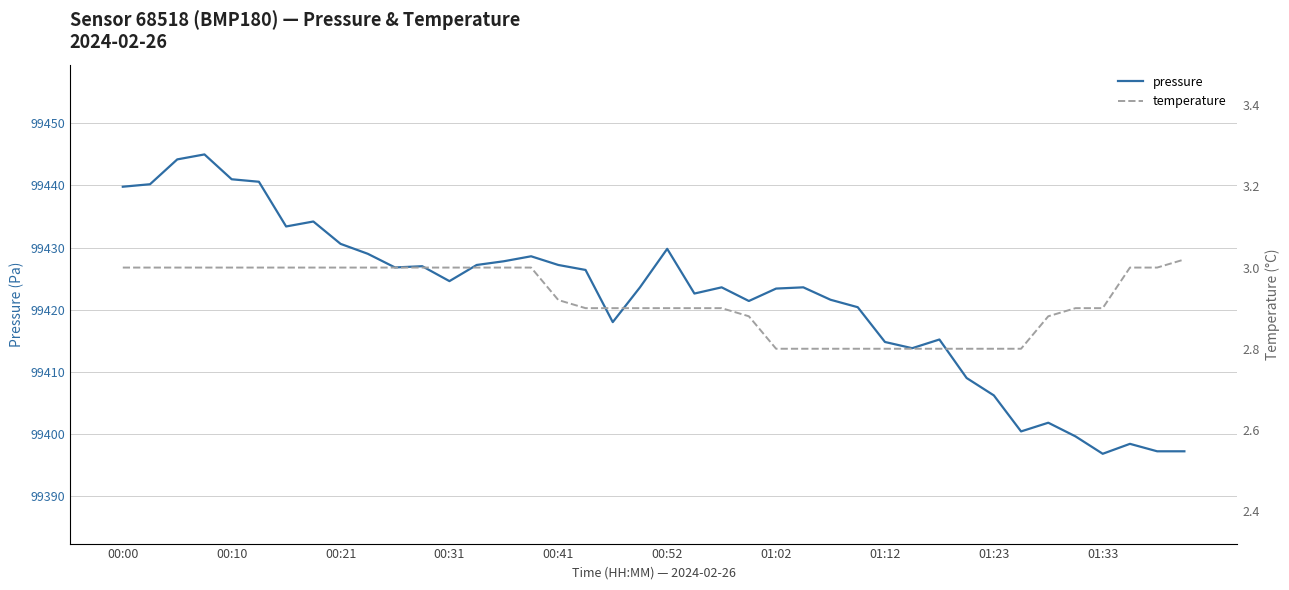

Is it true that pressure equals 99441.0 at 00:10?

True